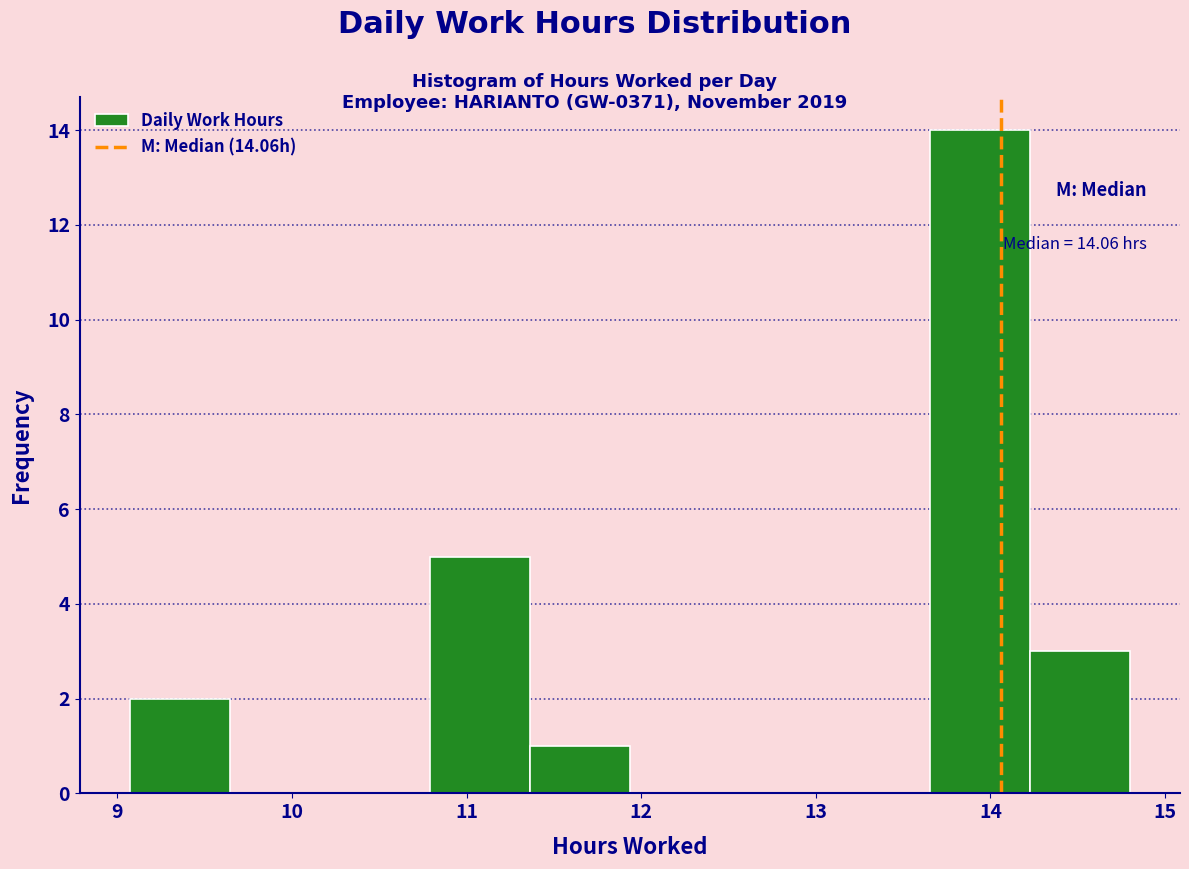

Over which range of the x-axis is the bar tallest?

13.7 to 14.2